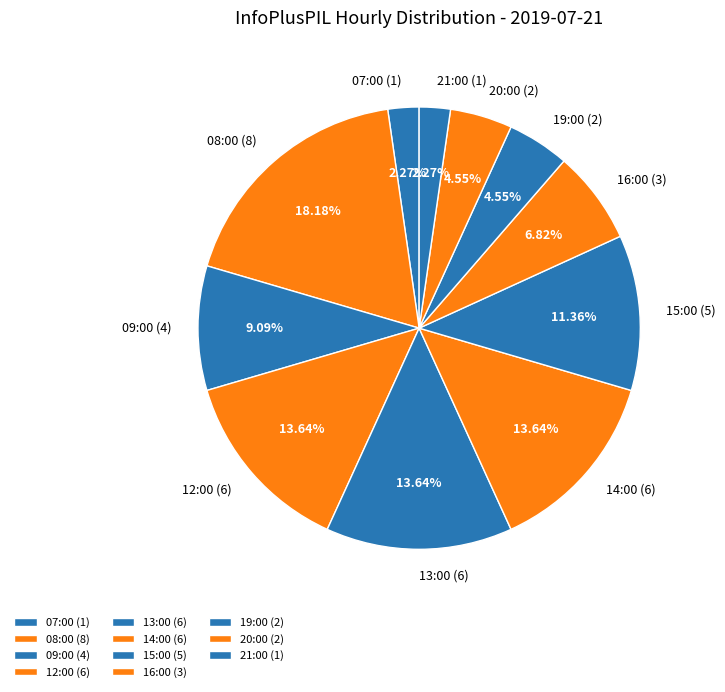

Count the number of slices in the pie.

11